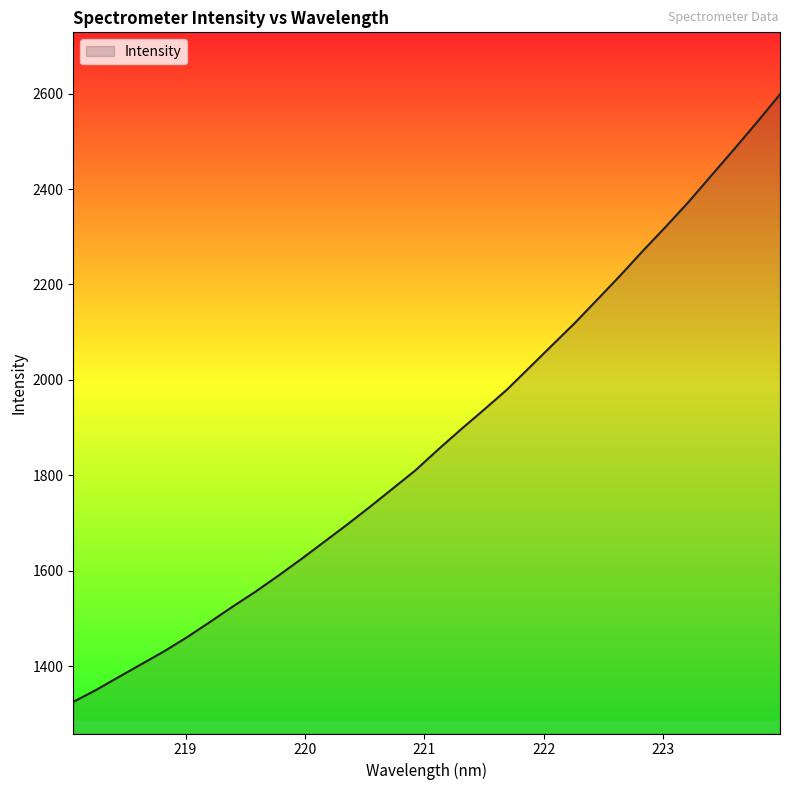

What is the difference between the maximum and minimum values?

1273.5